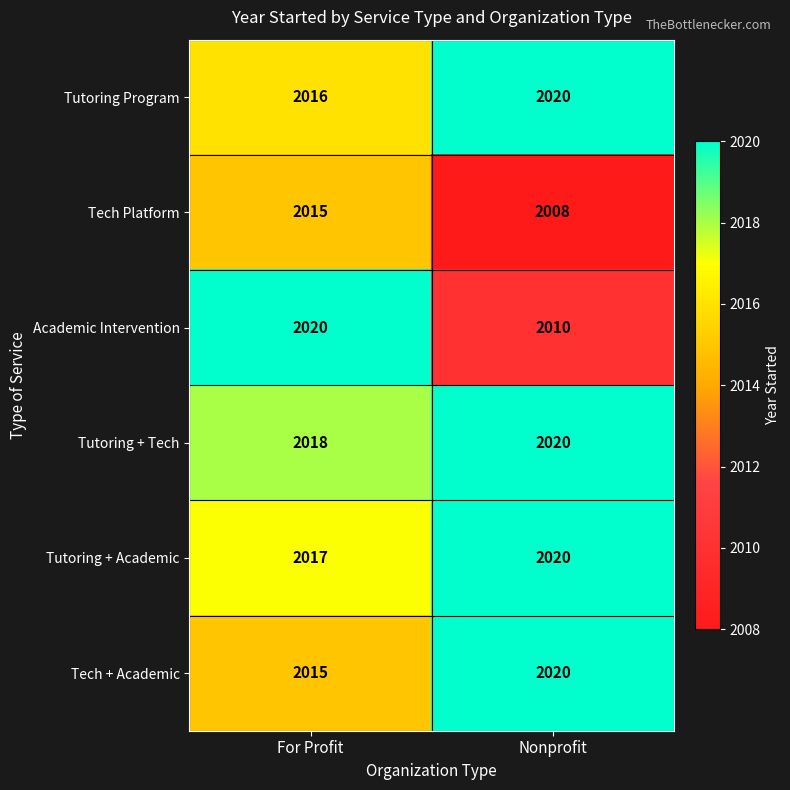

Is it true that Tech Platform equals 677 at Nonprofit?

False